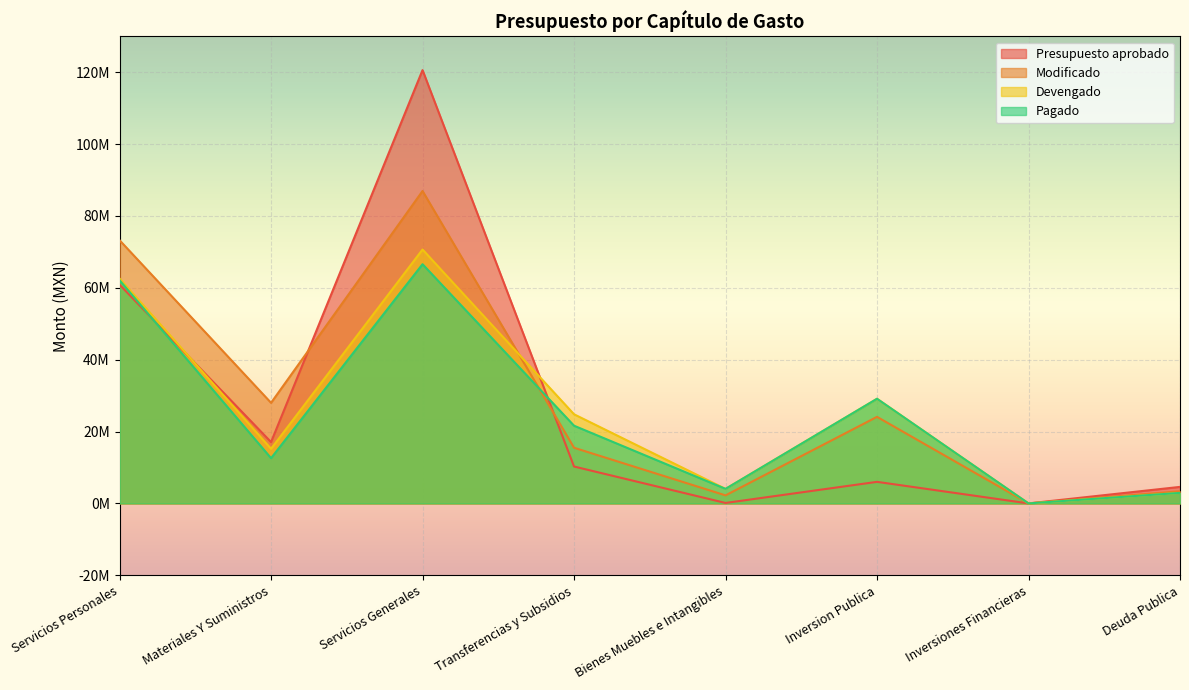

What are all the series names shown in the legend?

Presupuesto aprobado, Modificado, Devengado, Pagado